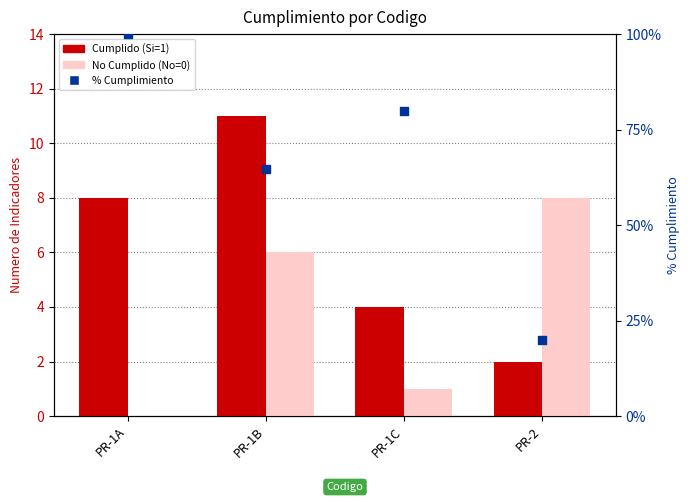

At which category is the sum across all series the highest?

PR-1A